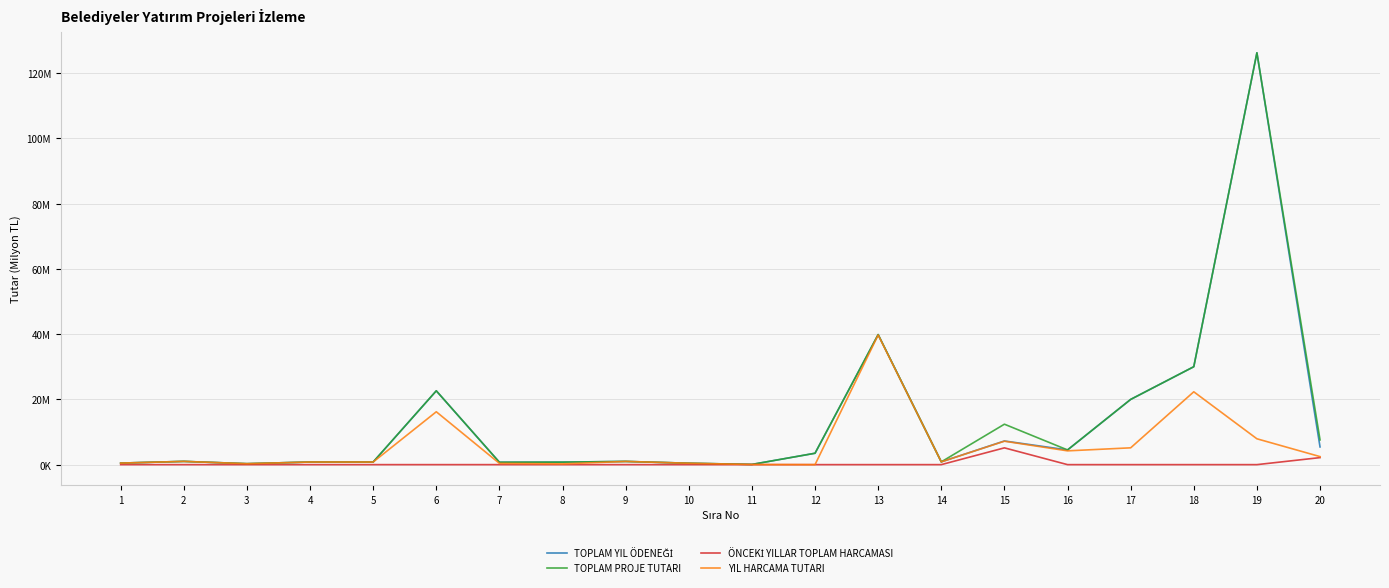

Does the chart have visible grid lines?

Yes